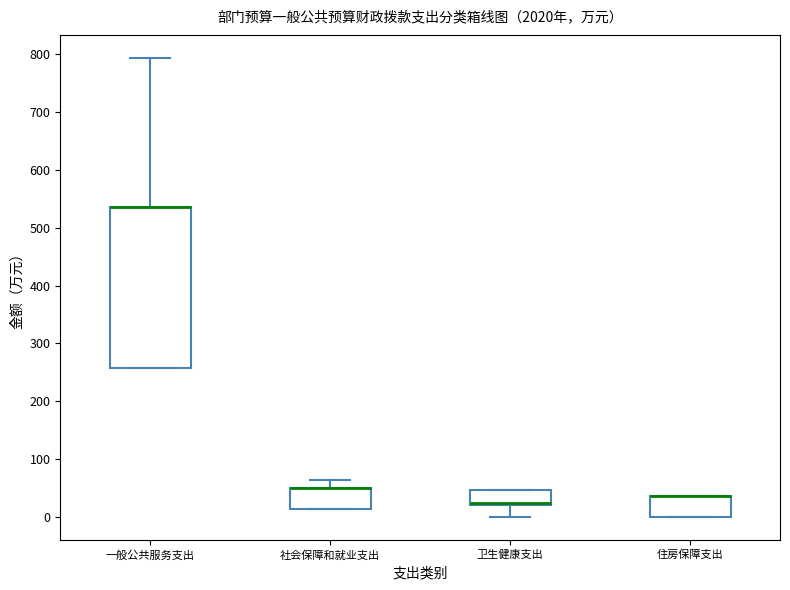

Reading left to right, read every box against the y-axis: the position of its median line, the range the box covers, and the ends of its whiskers. The values are not printed on the chart, so give them approximately, as read against the axis.

一般公共服务支出: median 540 (drawn on the box's upper edge), box 260 to 540, whiskers 260 to 790
社会保障和就业支出: median 50 (drawn on the box's upper edge), box 10 to 50, whiskers 10 to 60
卫生健康支出: median 20 (drawn on the box's lower edge), box 20 to 50, whiskers 0 to 50
住房保障支出: median 40 (drawn on the box's upper edge), box 0 to 40, whiskers 0 to 40